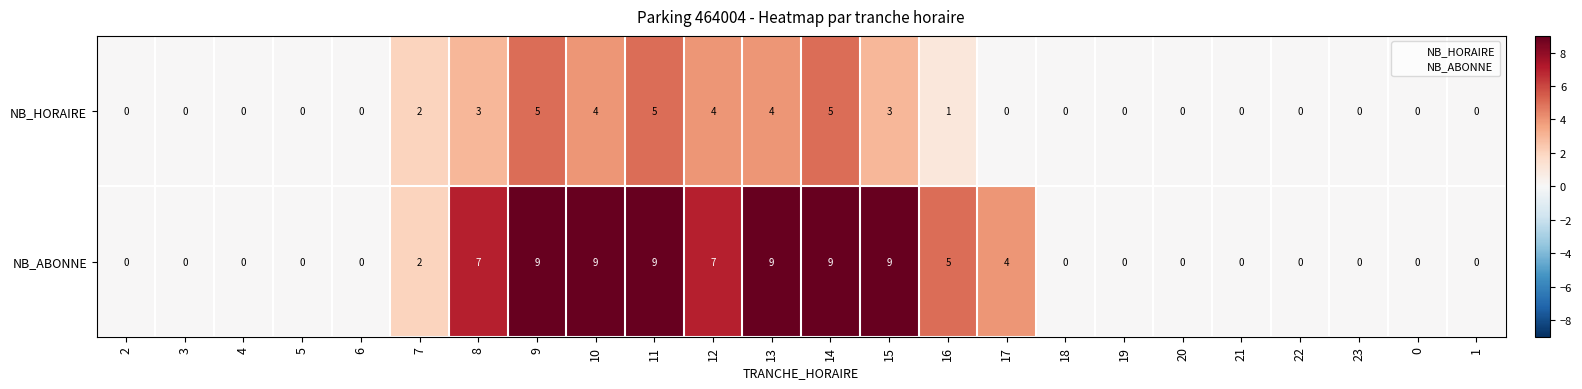

Which series has the largest range (max minus min)?

NB_ABONNE